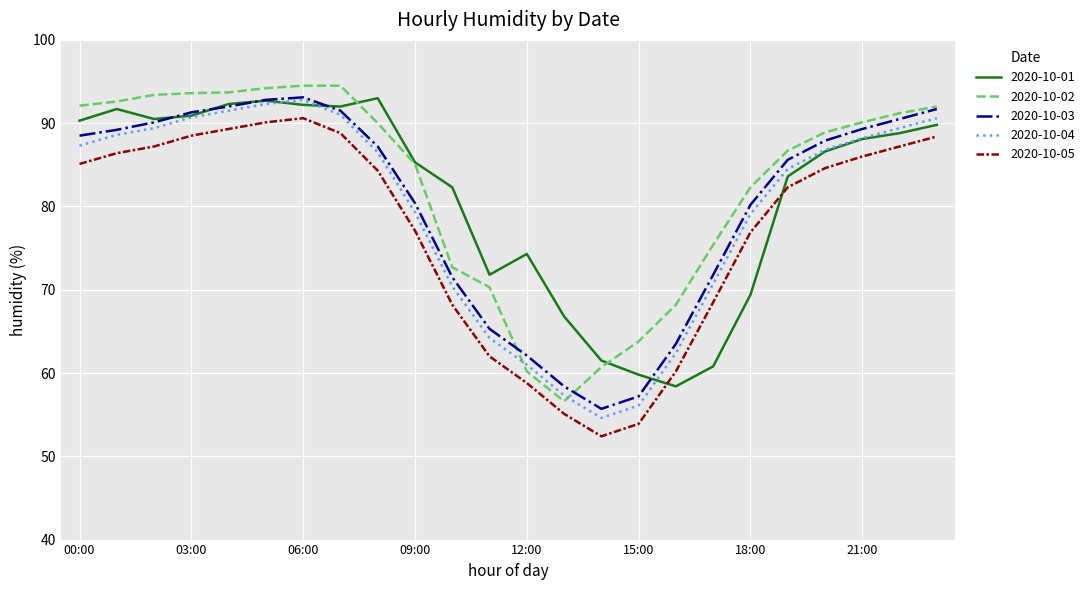

List the series in order of their overall mean, highest first.

2020-10-02, 2020-10-01, 2020-10-03, 2020-10-04, 2020-10-05